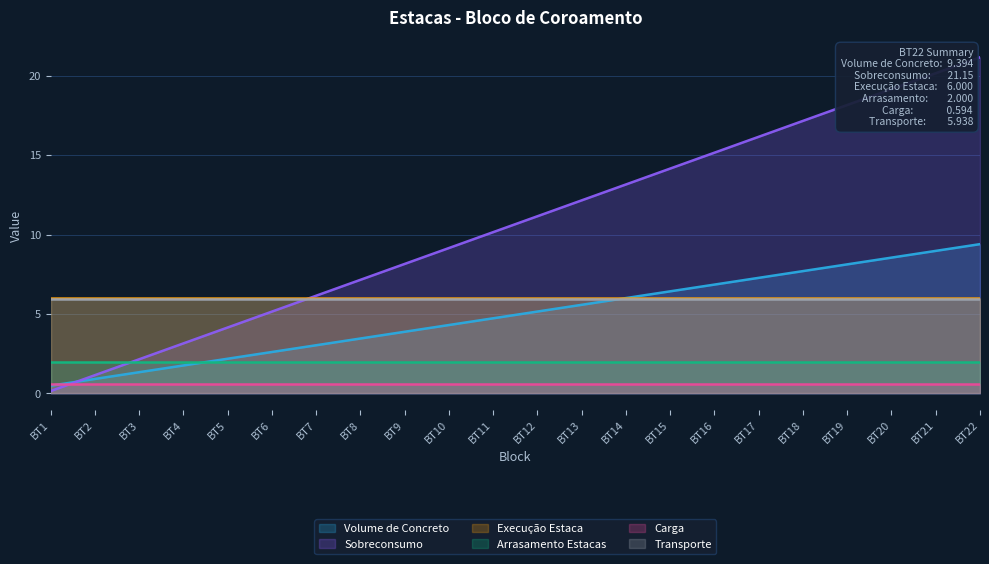

At BT9, list the series in order from largest to smallest.

Sobreconsumo, Execução Estaca, Transporte, Volume de Concreto, Arrasamento Estacas, Carga